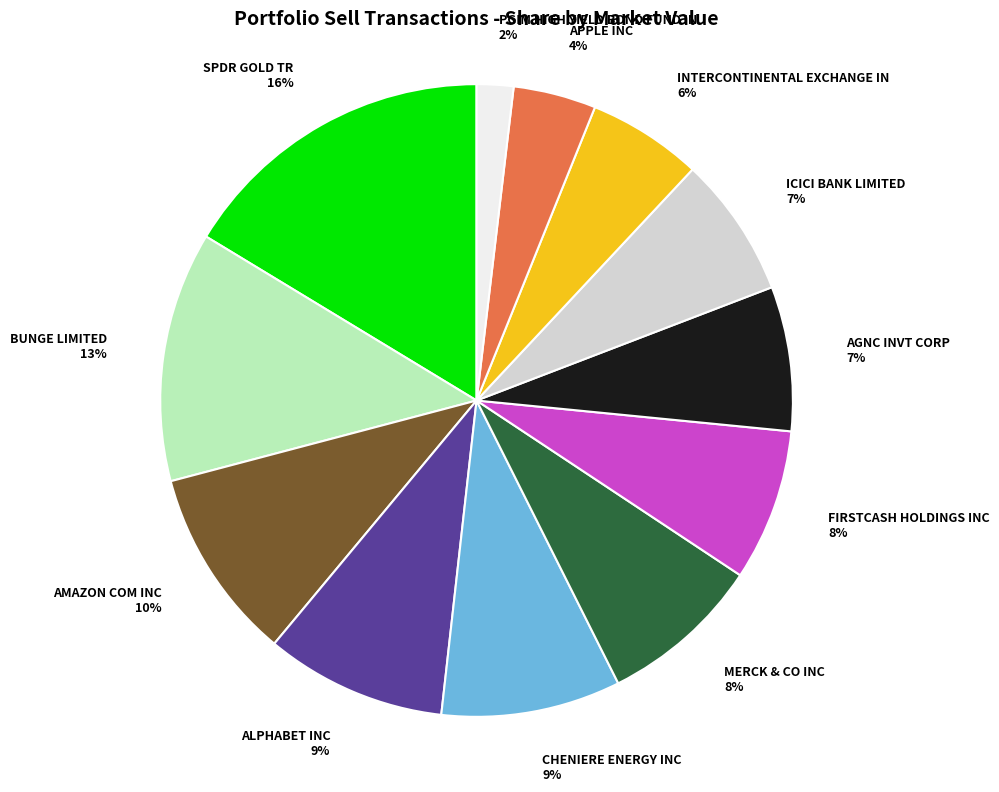

Approximately how many times larger is the value at ALPHABET INC compared to APPLE INC?

2.2